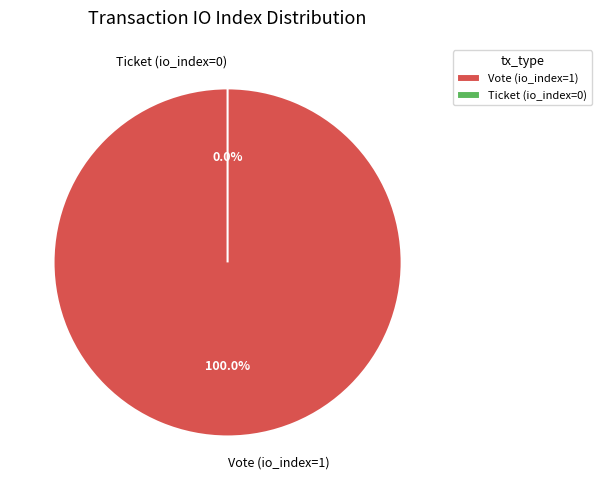

Is it true that Ticket (io_index=0) is 1% of the pie?

False